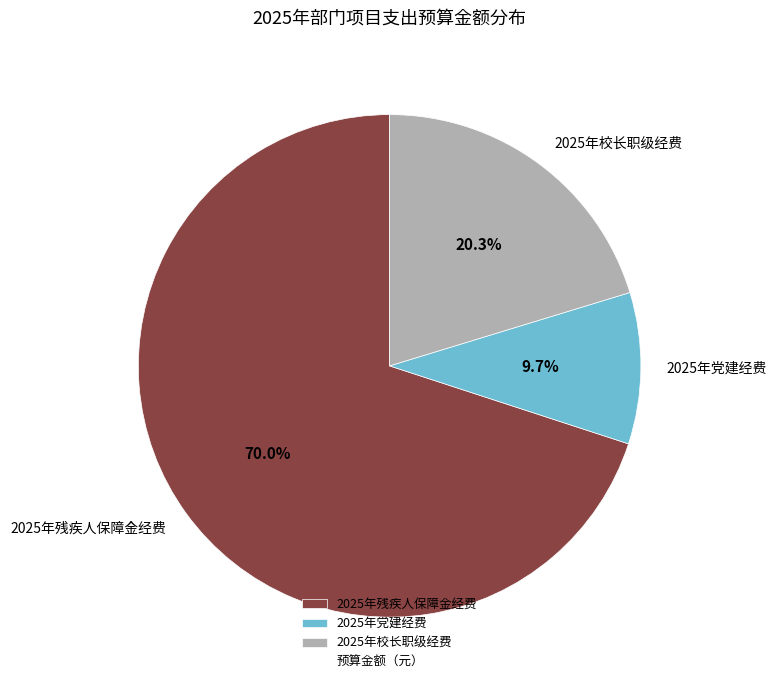

To the nearest percent, what is the difference between the 2025年残疾人保障金经费 and 2025年校长职级经费 slice percentages?

50%